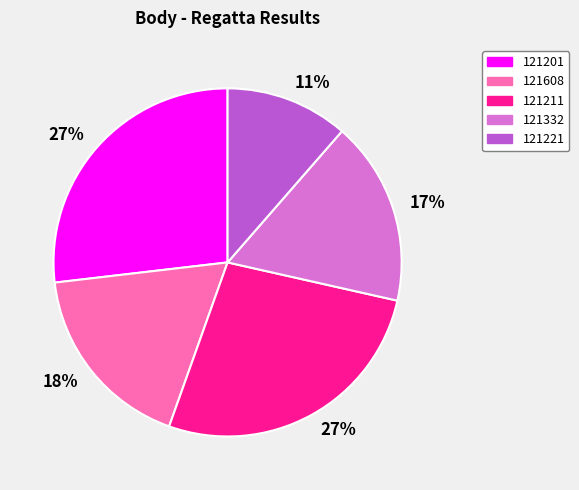

To the nearest percent, what is the average slice percentage?

20%